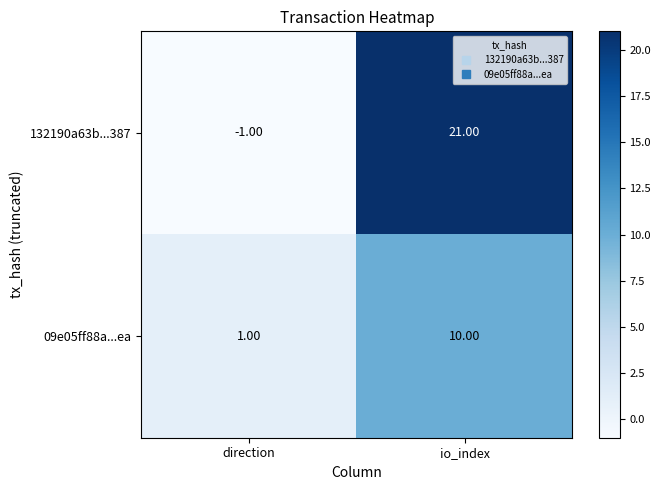

What is the difference between the 09e05ff88a...ea values at io_index and direction?

9